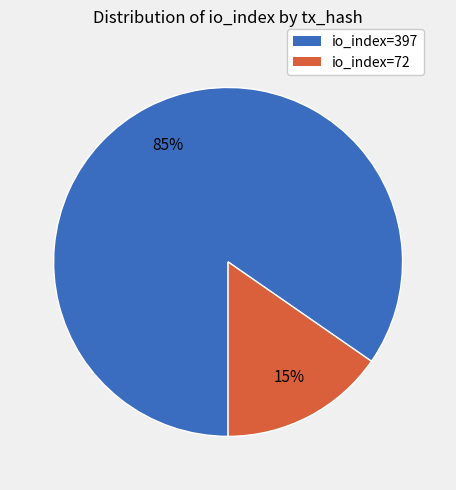

Does any single category account for the majority?

Yes